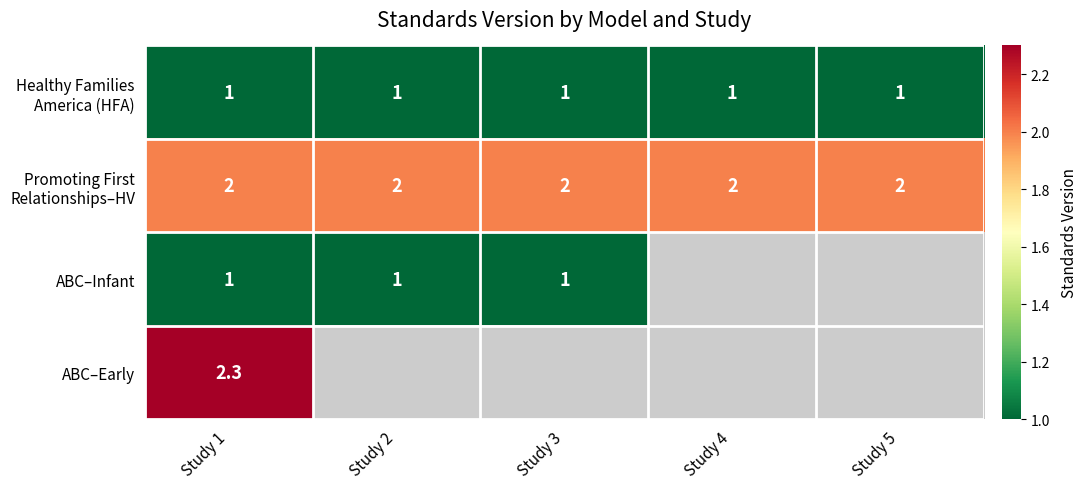

Which category has the lowest value across all series?

Study 1